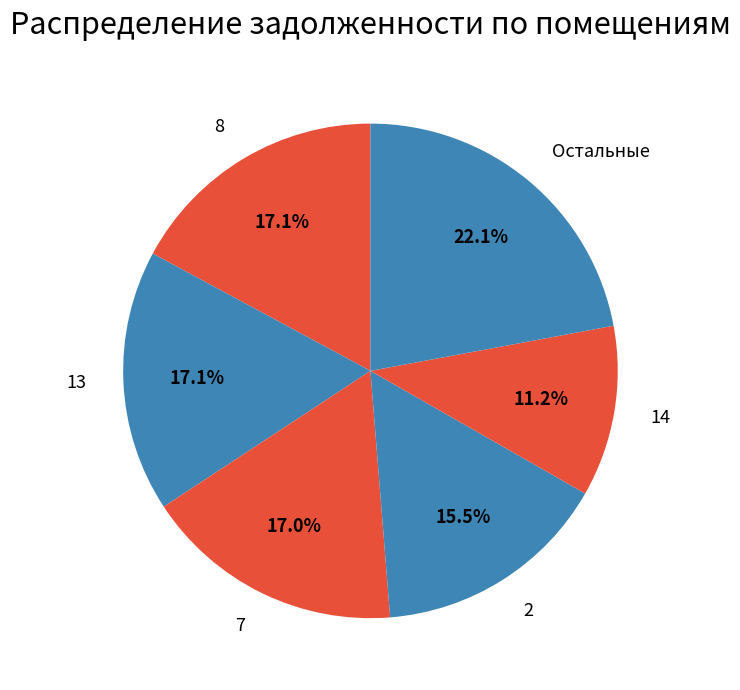

Which category has the smallest portion of the pie?

14